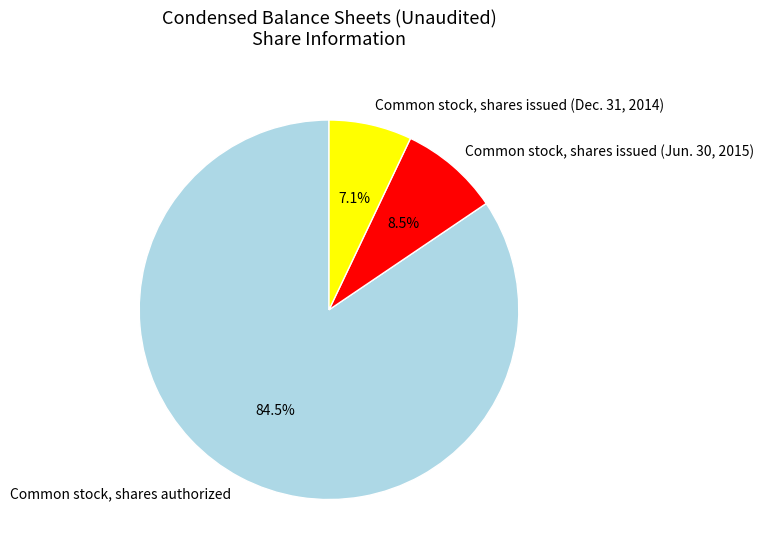

What is the largest slice in the pie chart?

Common stock, shares authorized